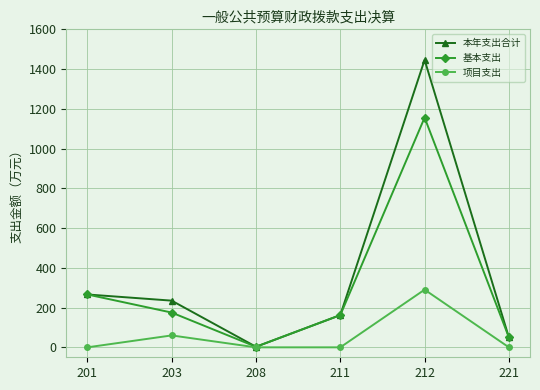

Where is 基本支出 nearest to the value 579?

201